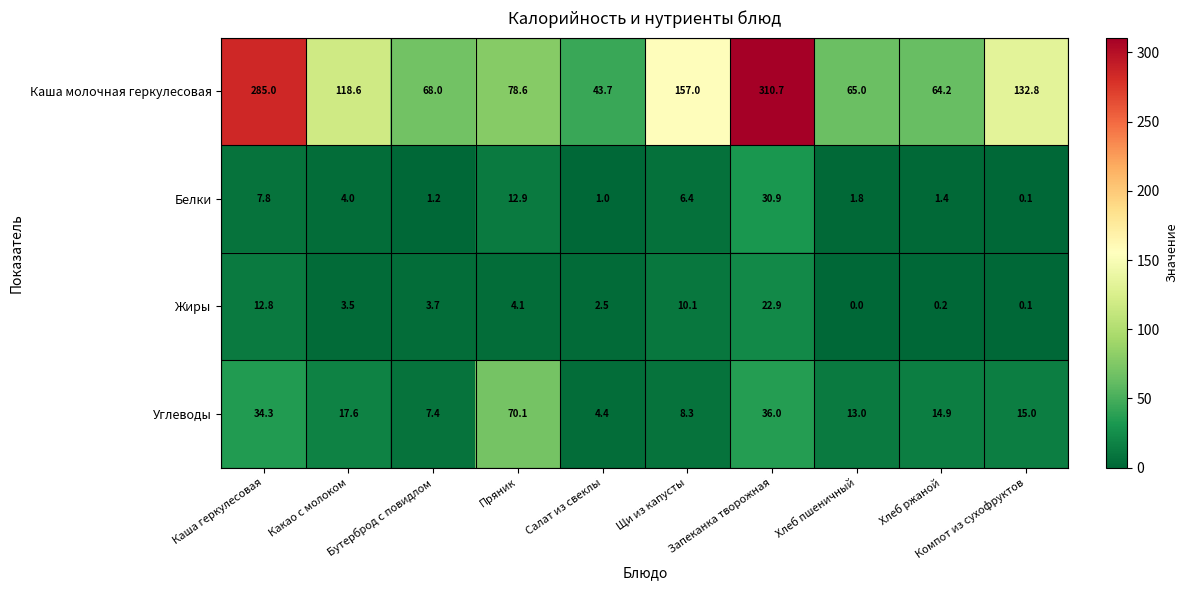

How many data points does each series have?

10